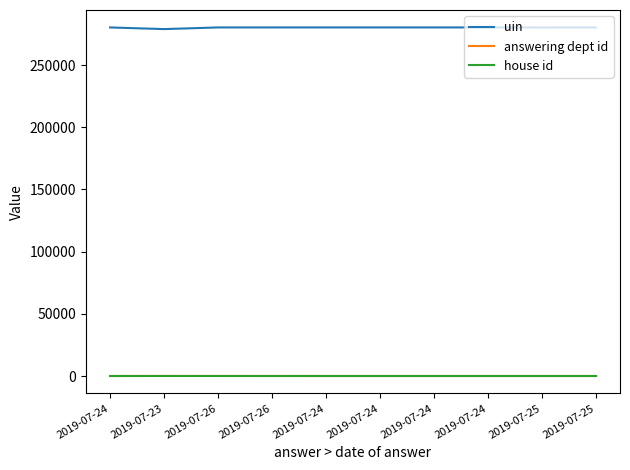

Does the chart have visible grid lines?

No